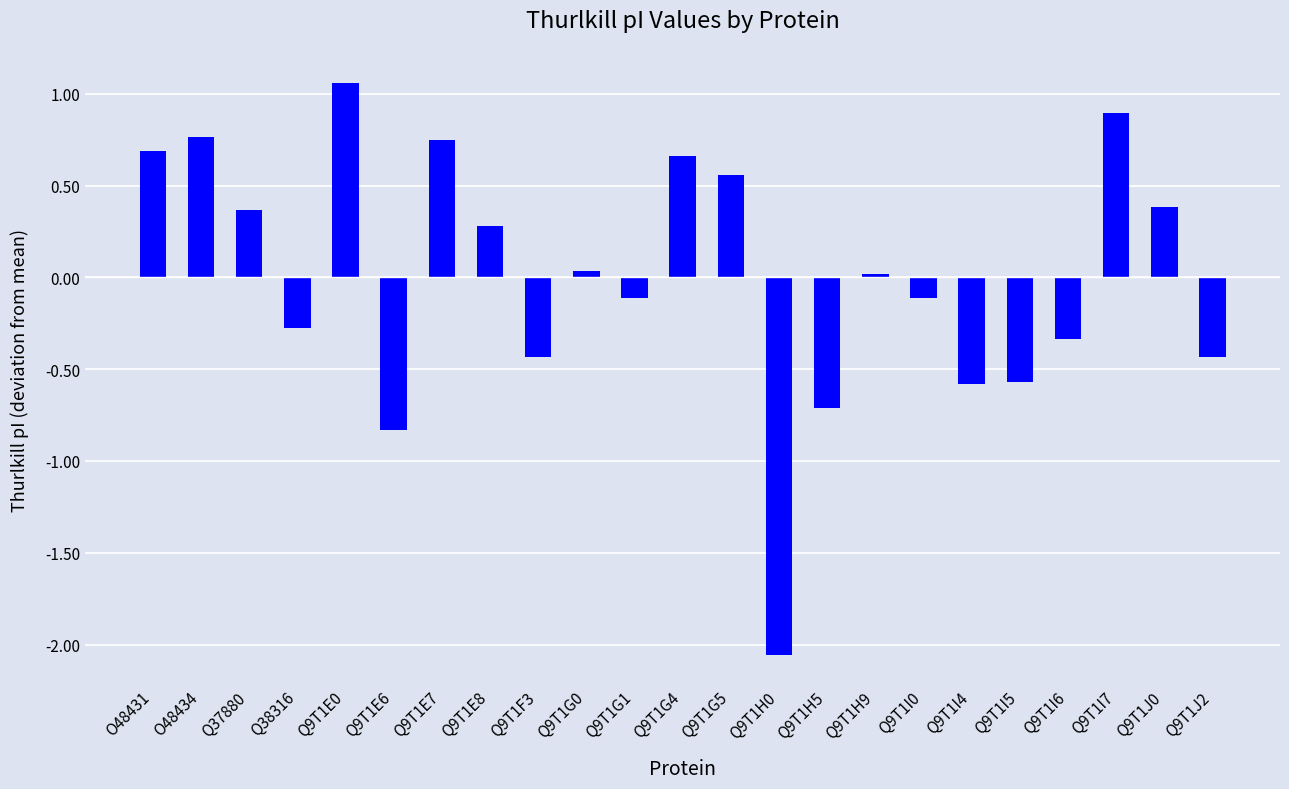

The value at Q9T1E6 is -0.8. True or false?

True